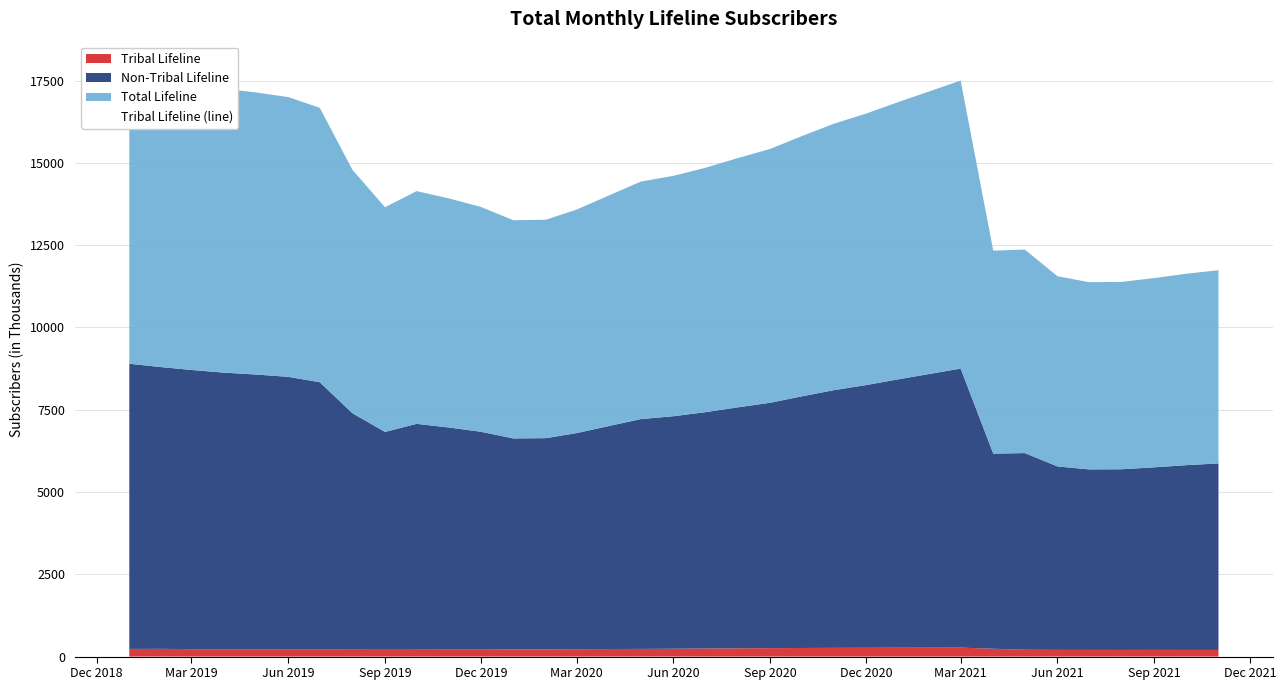

The Non-Tribal Lifeline series shows 9830.9 at 2020-05-01. True or false?

False